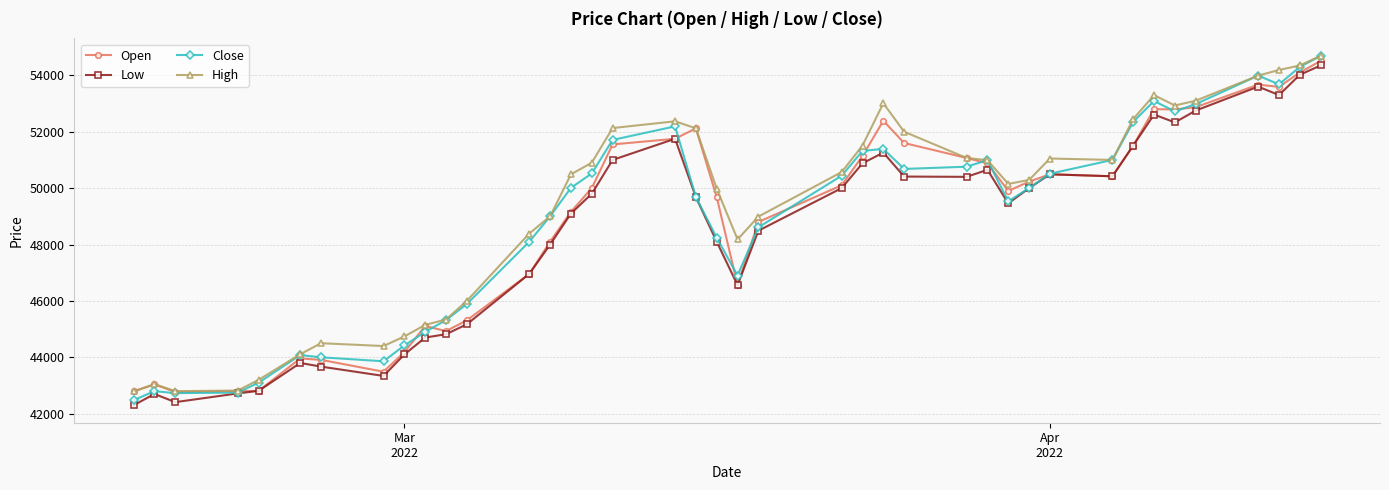

Count the number of categories in the chart.

40